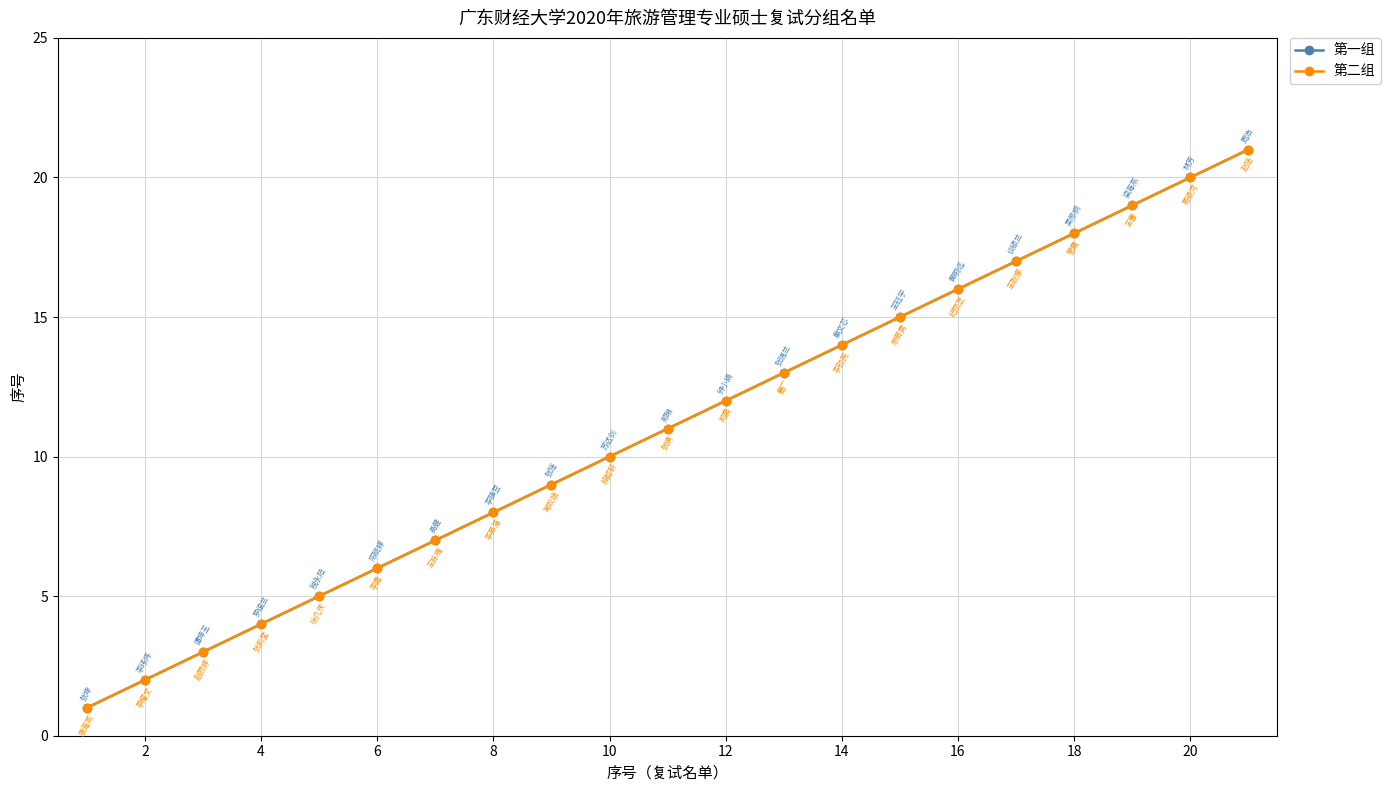

Is this an area chart (filled region under the line)?

No